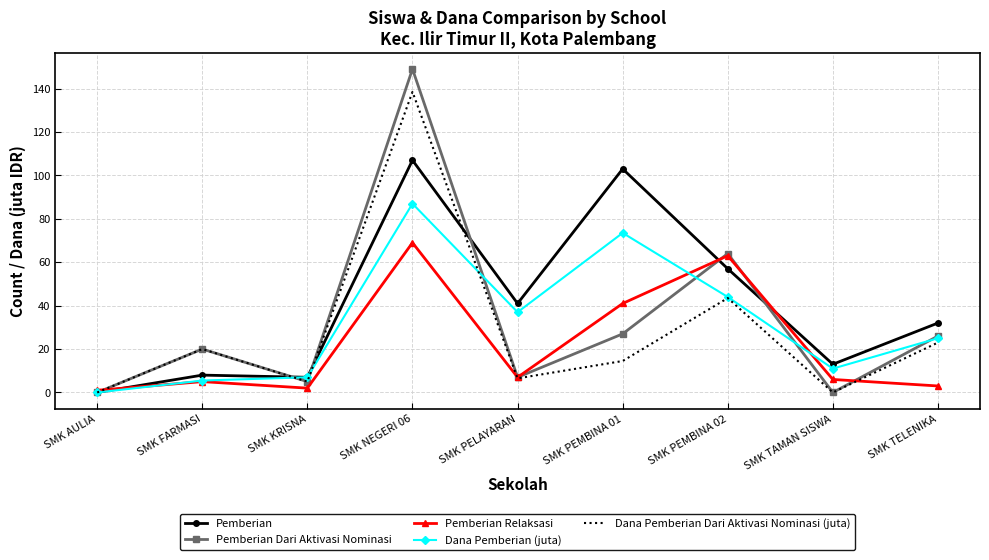

The Dana Pemberian (juta) series shows 7.0 at SMK KRISNA. True or false?

True